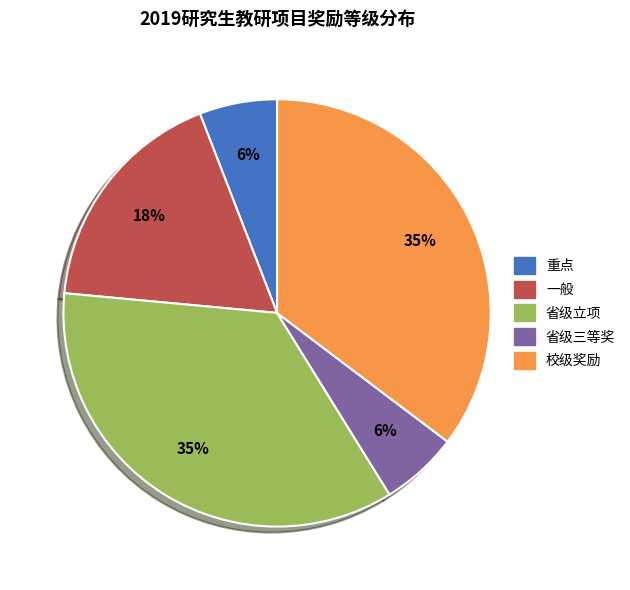

True or false: 一般 accounts for 18% of the total.

True